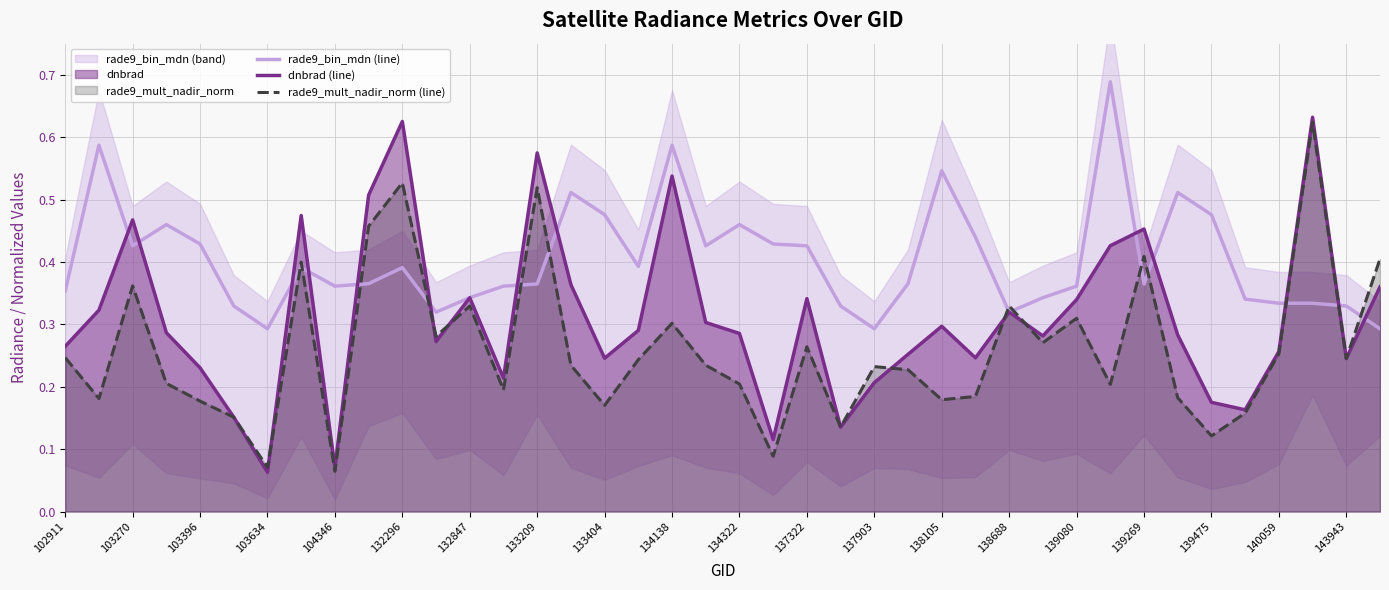

What is the total value across all series at 29?

0.9